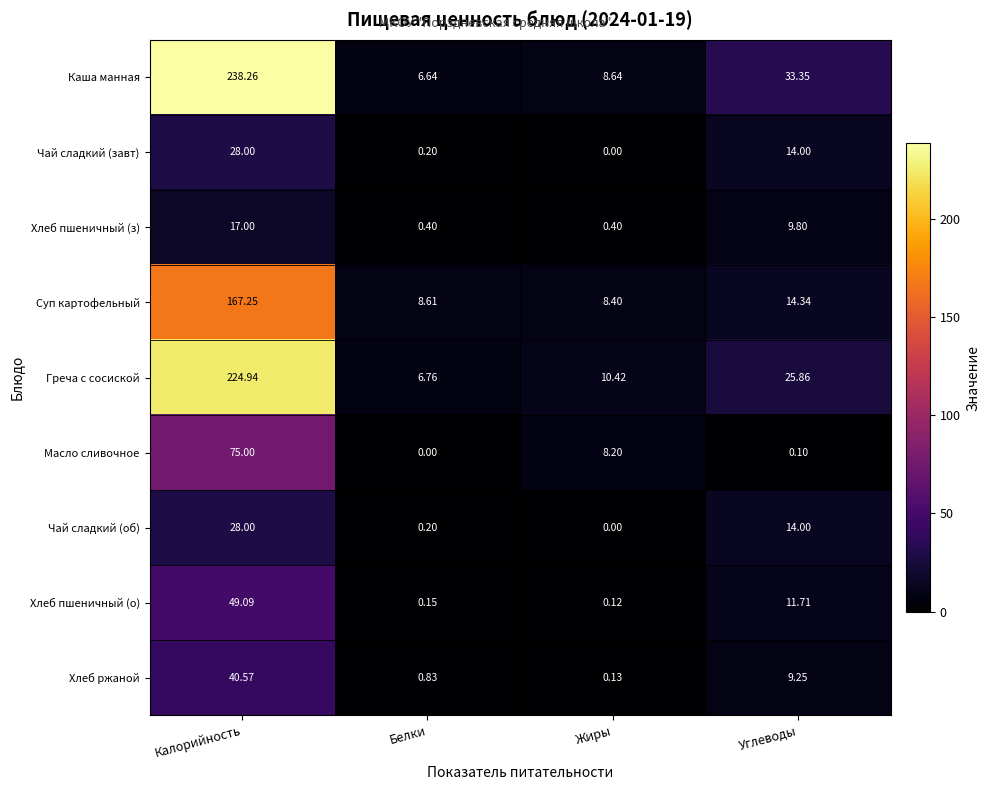

Which series has the largest range (max minus min)?

Каша манная